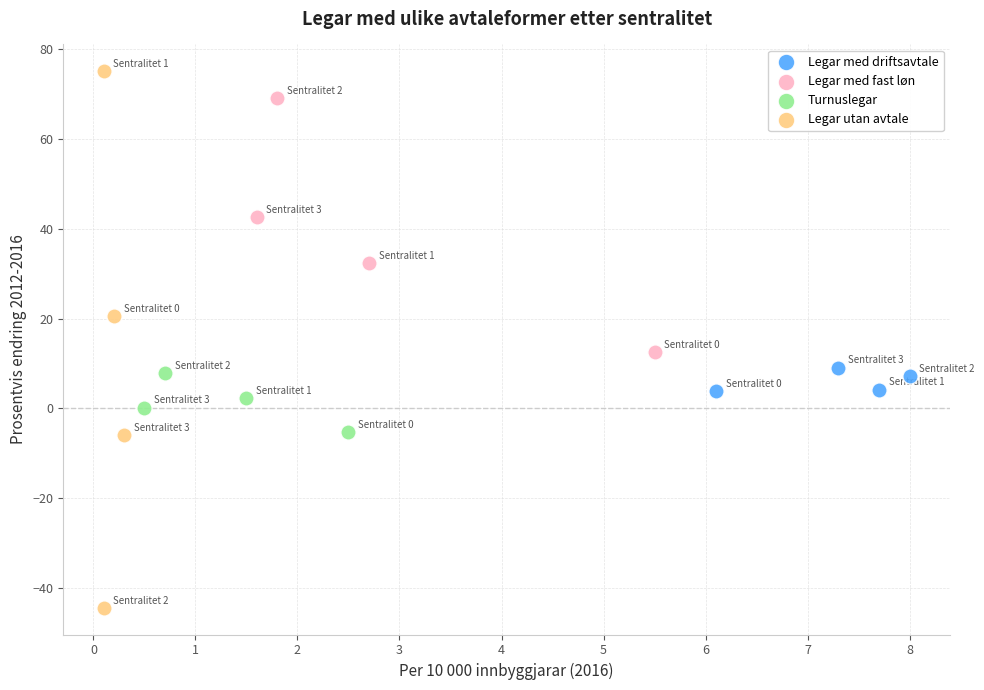

What are all the series names shown in the legend?

Legar med driftsavtale, Legar med fast løn, Turnuslegar, Legar utan avtale